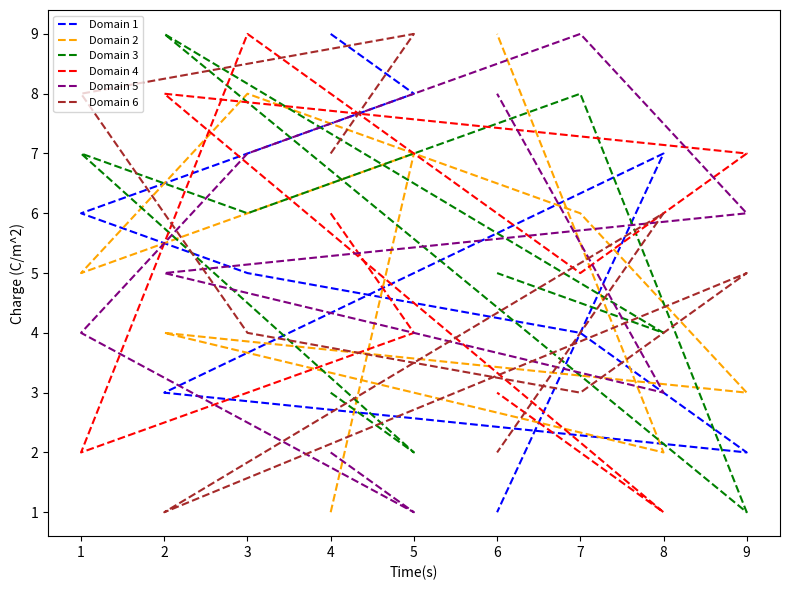

Where is the first local minimum for Domain 4?

1